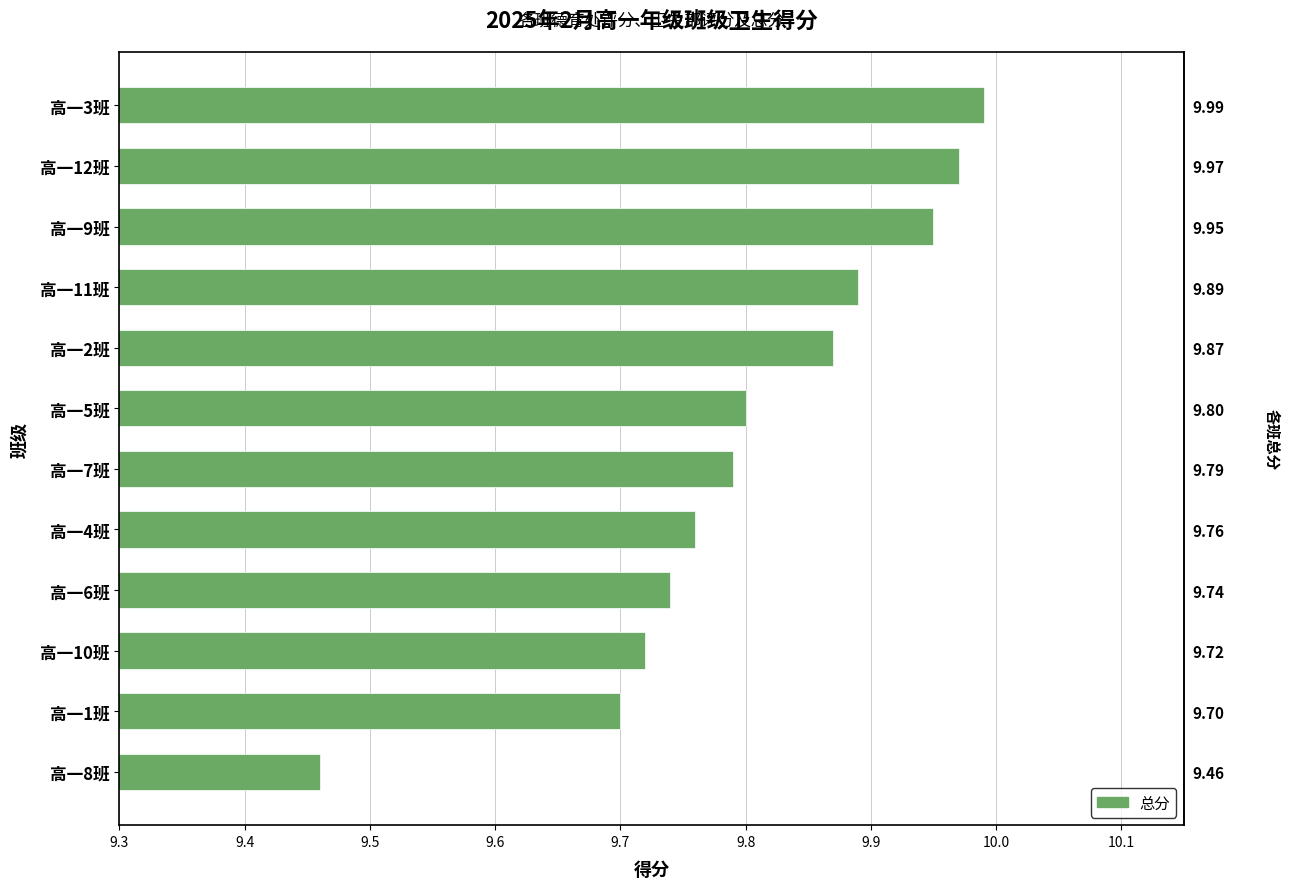

Read the value at 高一12班.

10.0